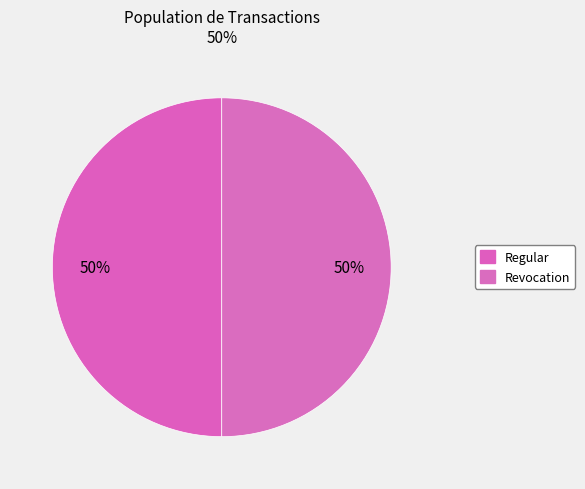

What is the smallest slice in the pie chart?

Revocation